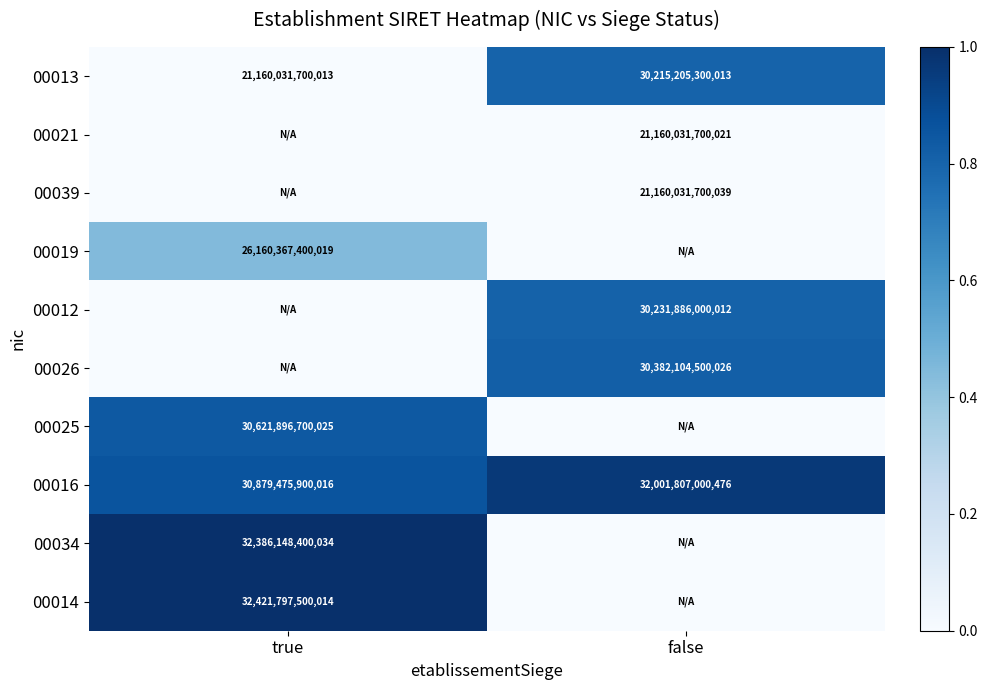

At which label is 00016 closest to 31440641450246?

true